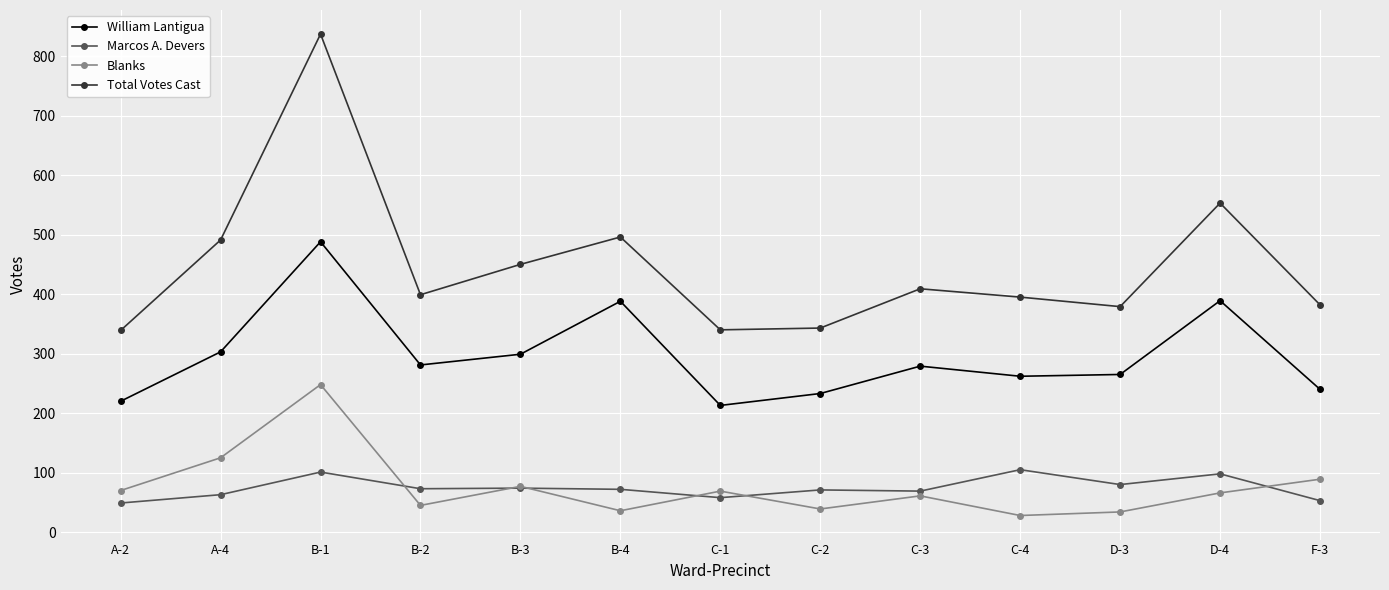

What is the label of the 13th point from the right?

A-2